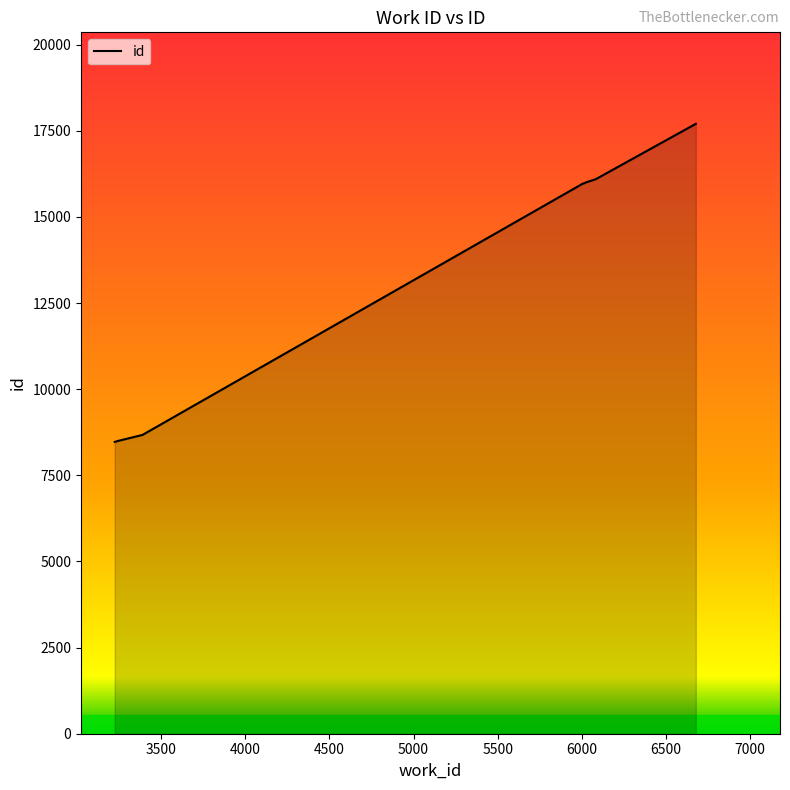

What is the difference between the maximum and minimum values?

9231